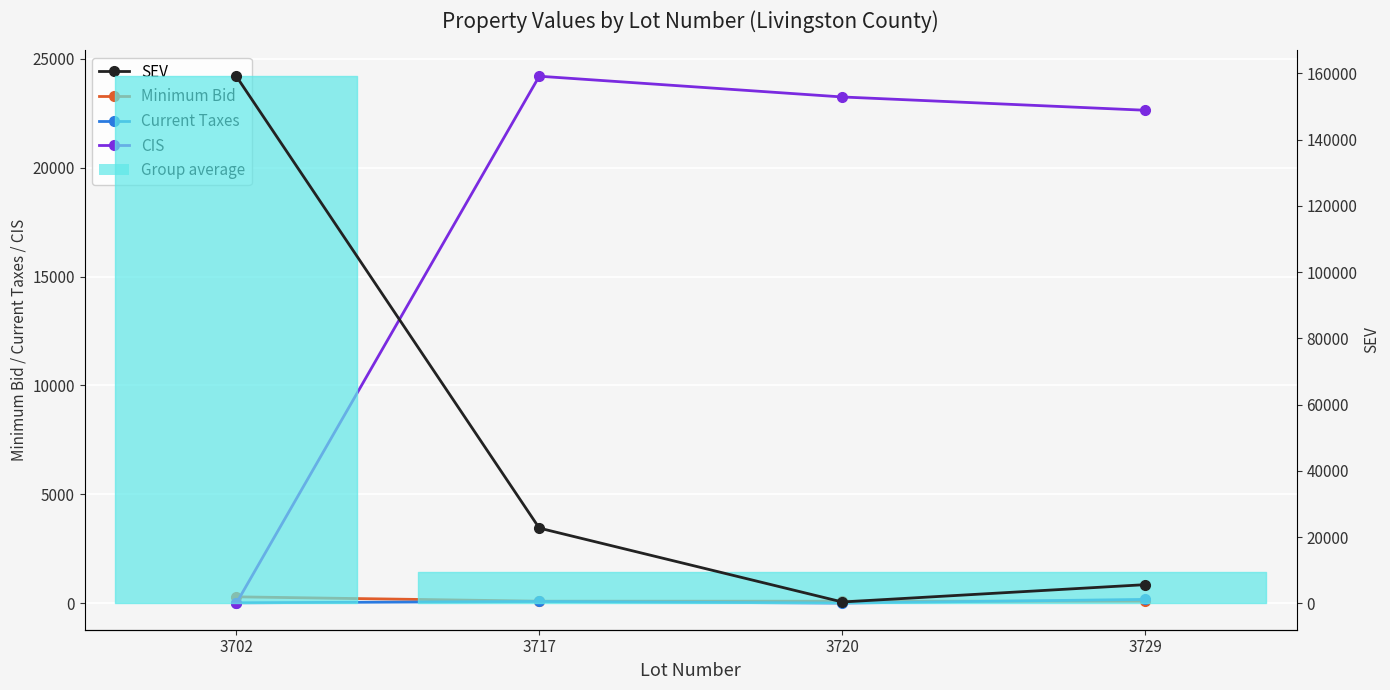

Read the SEV value at 3729.

5650.0